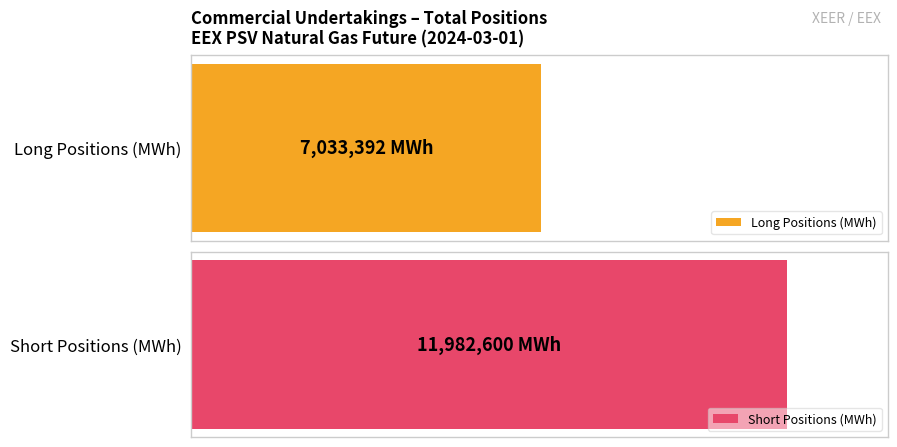

Rank the series by their maximum value, from highest to lowest.

Short, Long